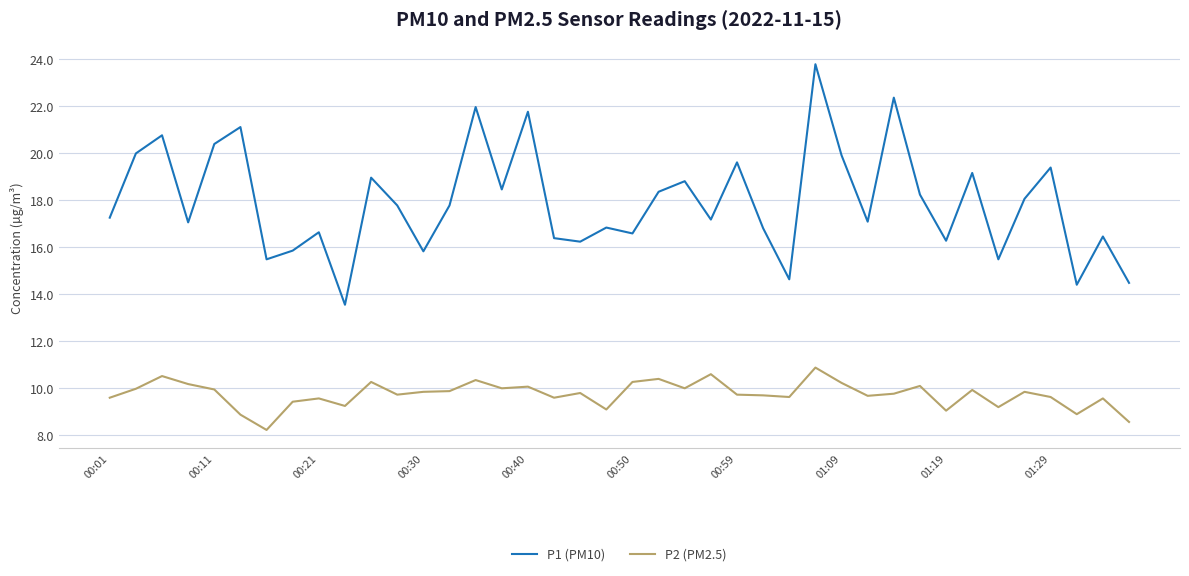

What is the minimum value shown in the chart?

8.2